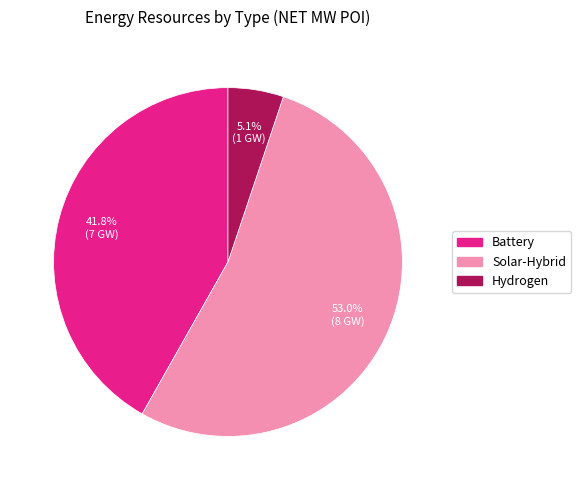

To the nearest percent, what is the difference between the largest and smallest slice percentages?

48%